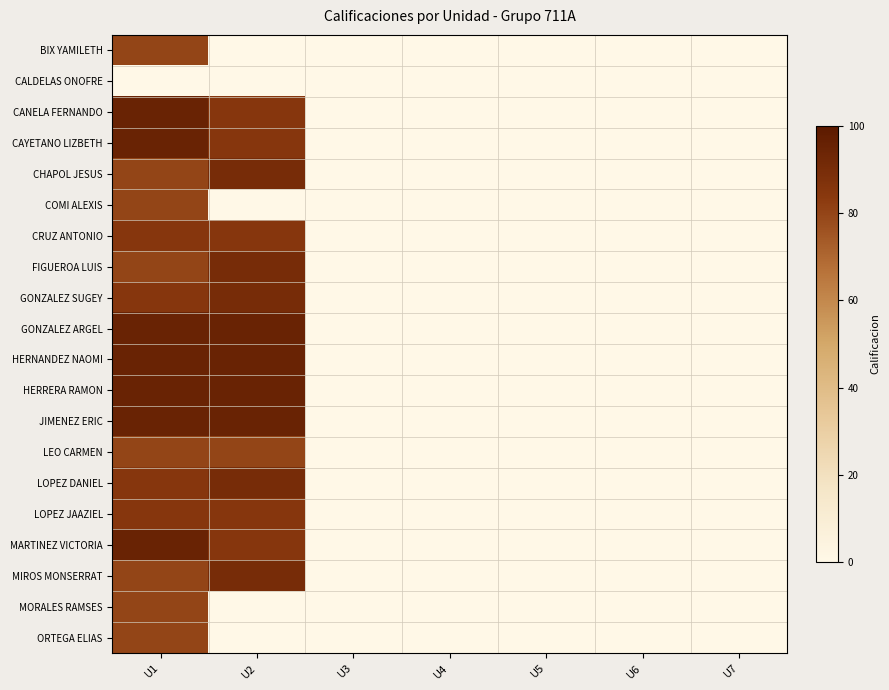

Which has a higher value, U5 or U1?

U1